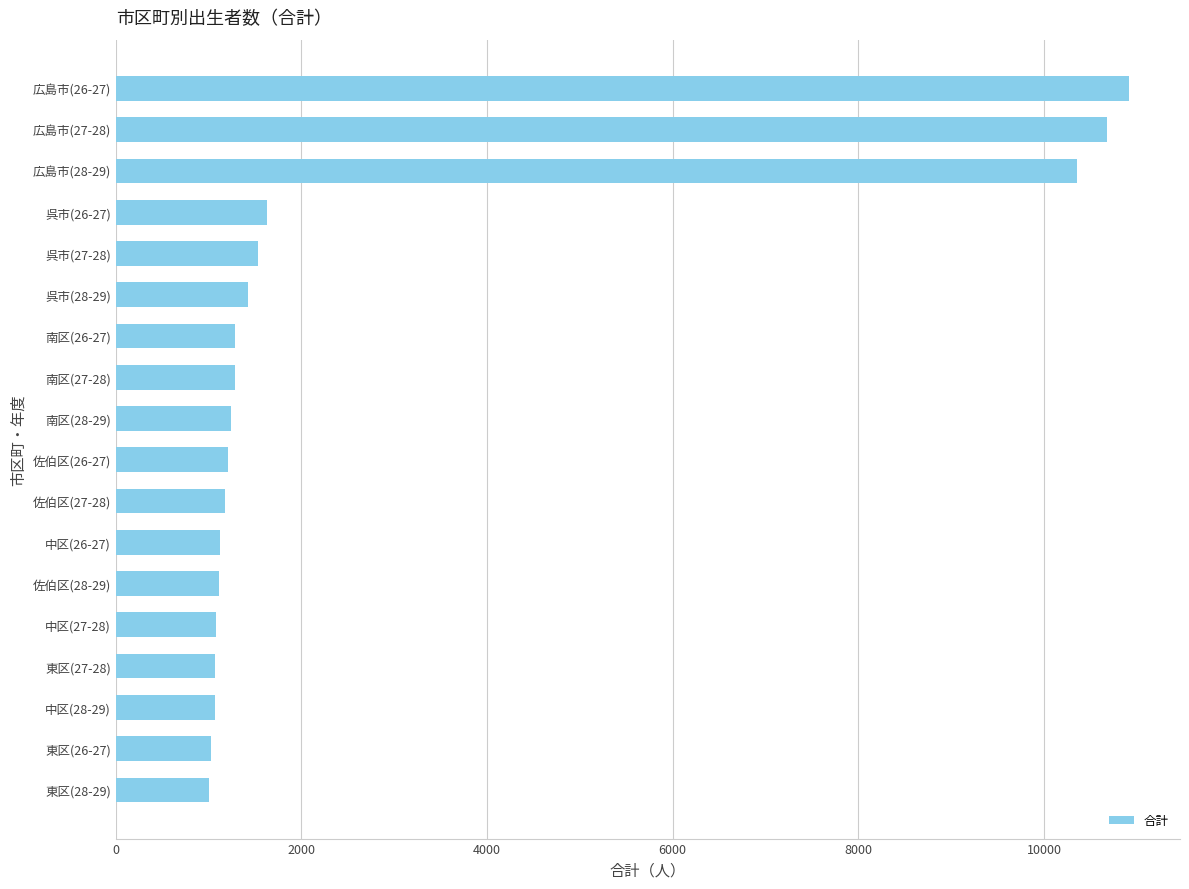

Approximately how many times larger is the value at 中区(28-29) compared to 南区(27-28)?

0.8